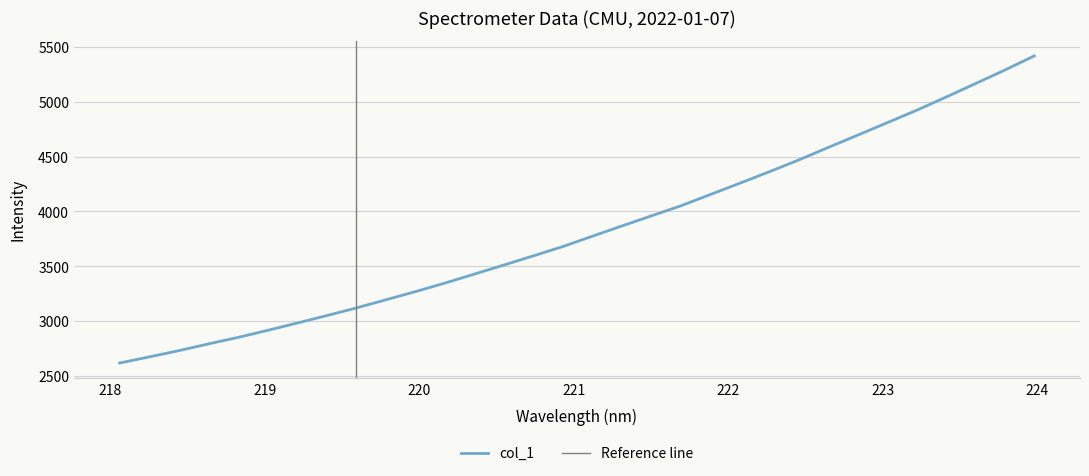

Between 218.8244 and 218.2508, which is larger?

218.8244